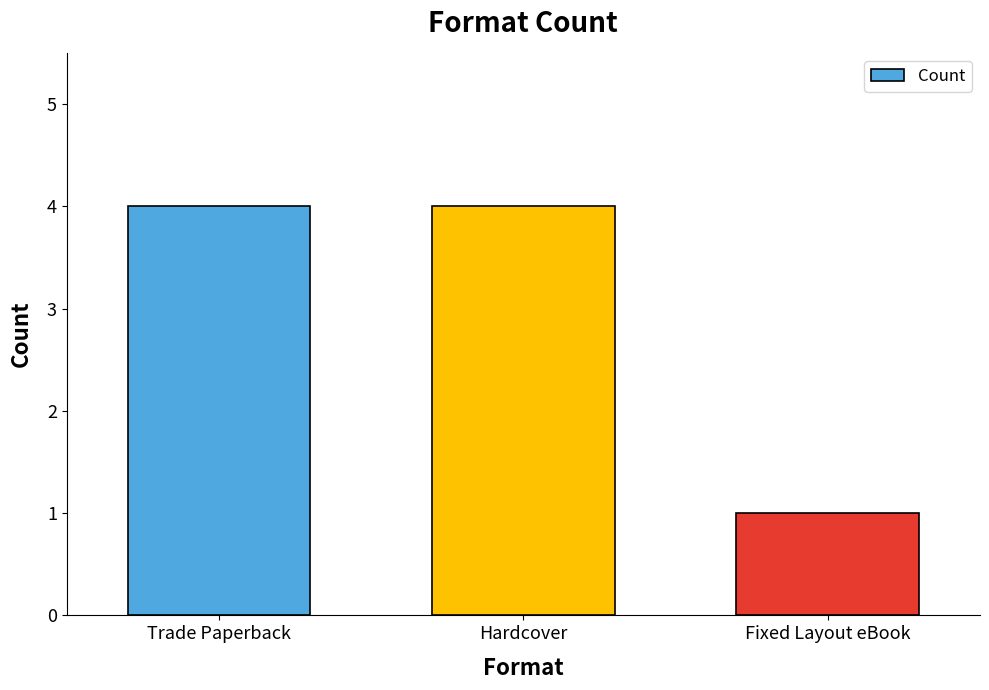

Which category has the lowest value across all series?

Fixed Layout eBook